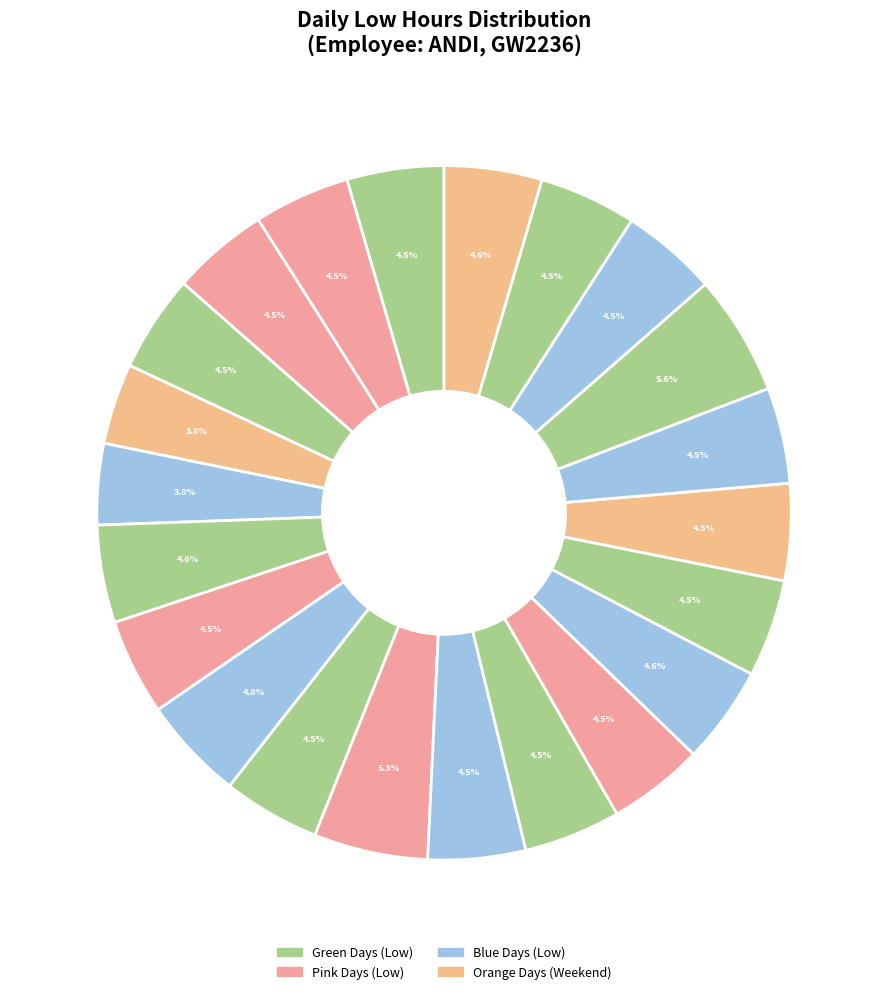

How many slices are in this pie chart?

22